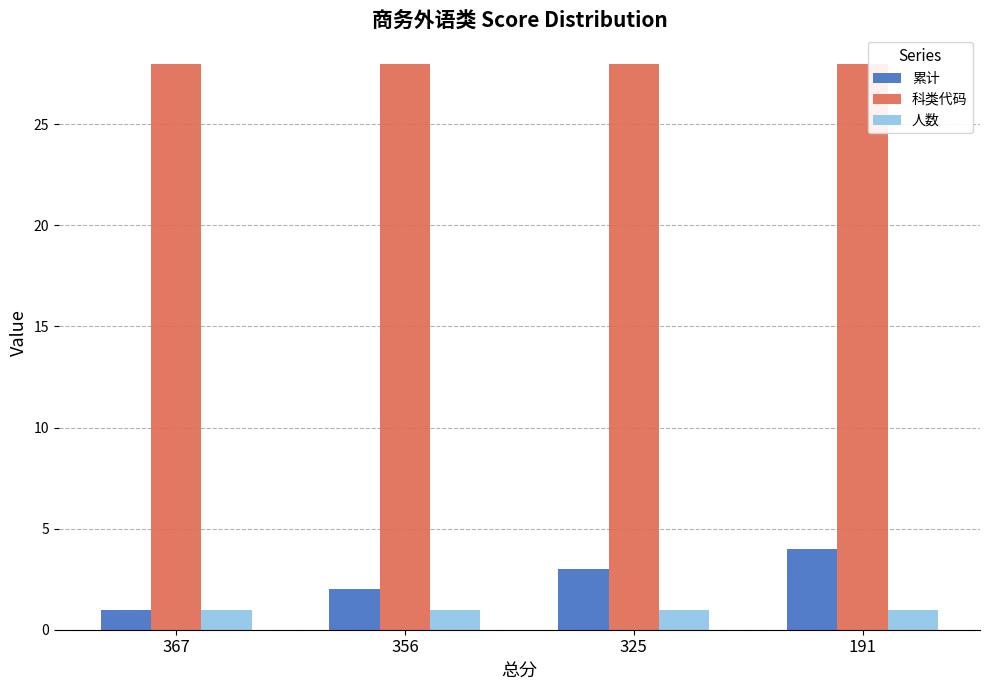

What is the maximum value shown in the chart?

28